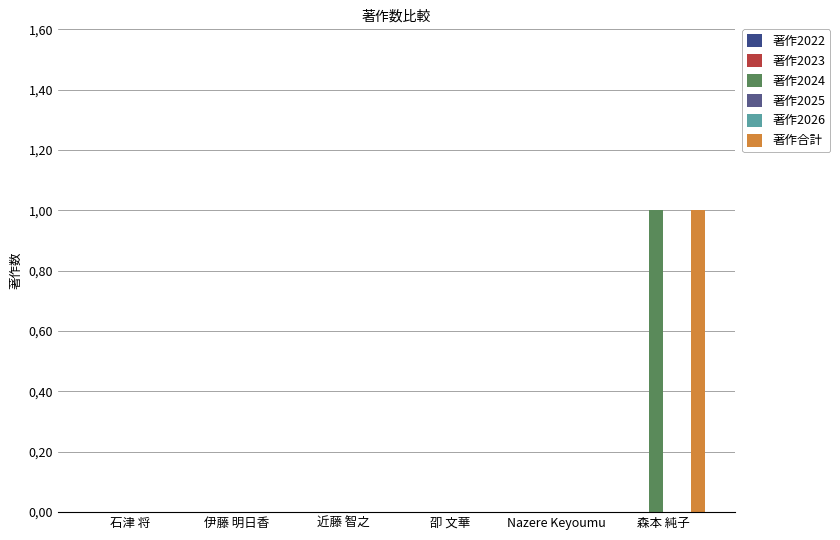

Reading left to right, list all the values displayed in this chart.

著作2022: 石津 将=0	伊藤 明日香=0	近藤 智之=0	卲 文華=0	Nazere Keyoumu=0	森本 純子=0
著作2023: 石津 将=0	伊藤 明日香=0	近藤 智之=0	卲 文華=0	Nazere Keyoumu=0	森本 純子=0
著作2024: 石津 将=0	伊藤 明日香=0	近藤 智之=0	卲 文華=0	Nazere Keyoumu=0	森本 純子=1
著作2025: 石津 将=0	伊藤 明日香=0	近藤 智之=0	卲 文華=0	Nazere Keyoumu=0	森本 純子=0
著作2026: 石津 将=0	伊藤 明日香=0	近藤 智之=0	卲 文華=0	Nazere Keyoumu=0	森本 純子=0
著作合計: 石津 将=0	伊藤 明日香=0	近藤 智之=0	卲 文華=0	Nazere Keyoumu=0	森本 純子=1